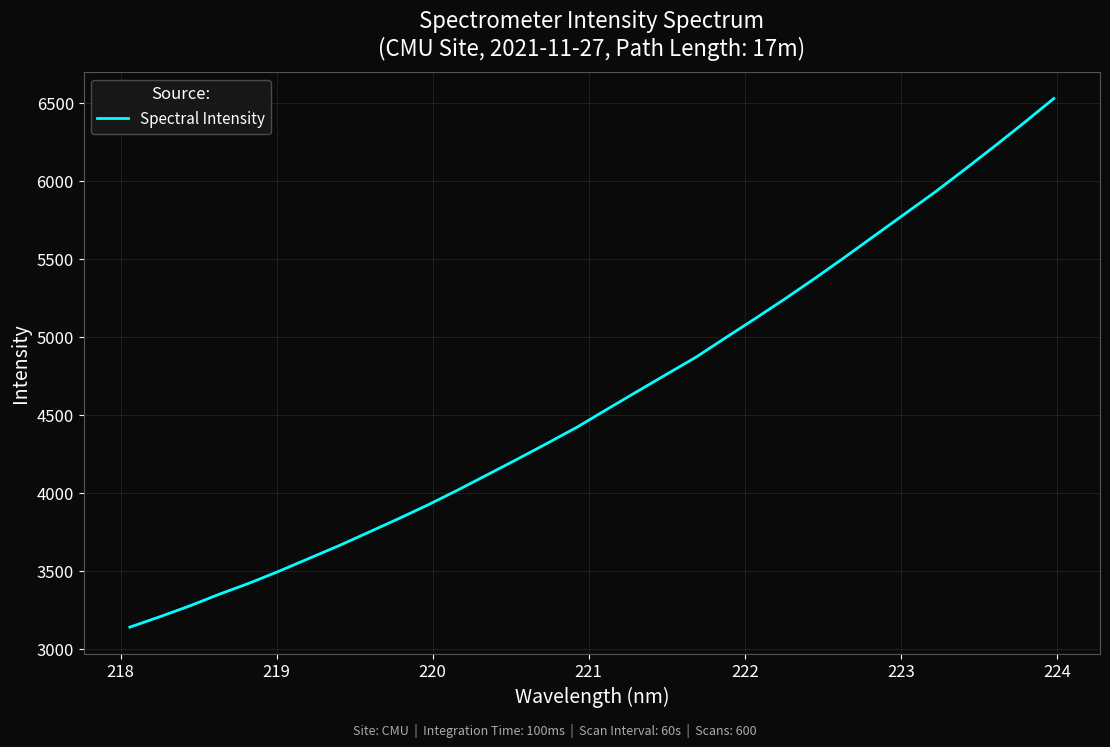

What is the greatest value displayed?

6529.1